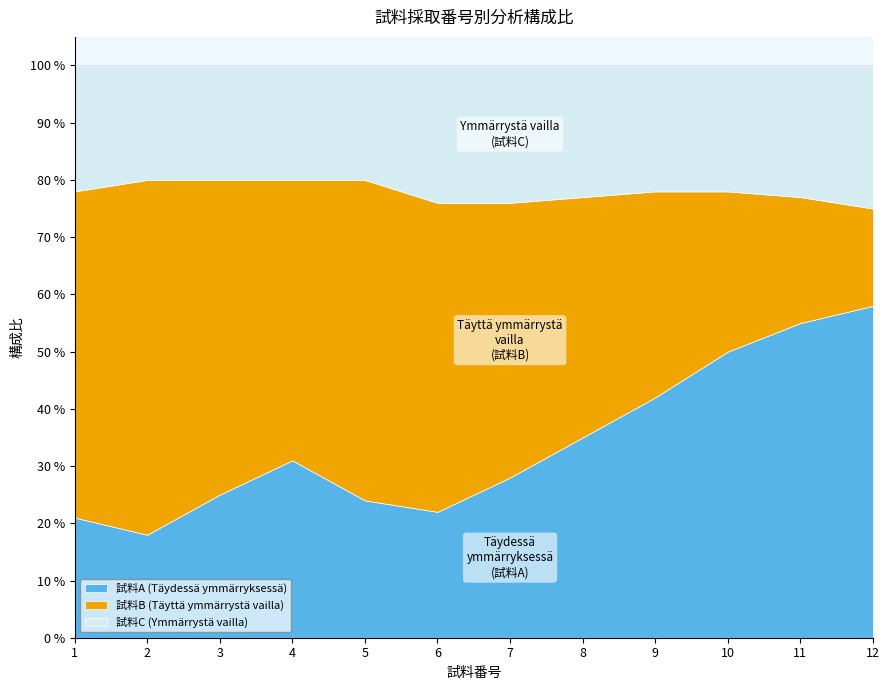

The 試料B (Täyttä ymmärrystä vailla) series shows 48 at 7. True or false?

True